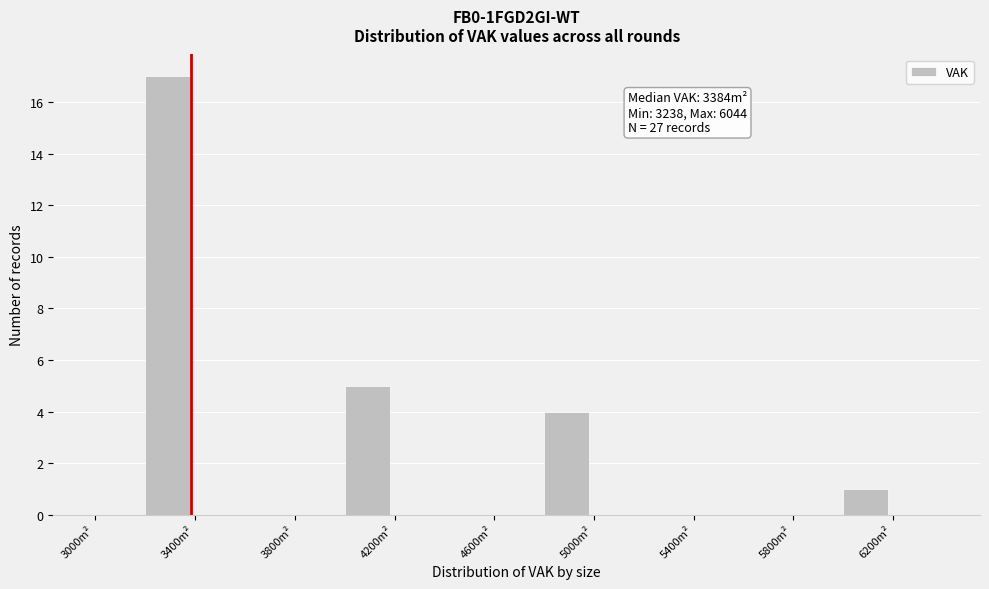

Over which range of the x-axis is the bar tallest?

3200 to 3400